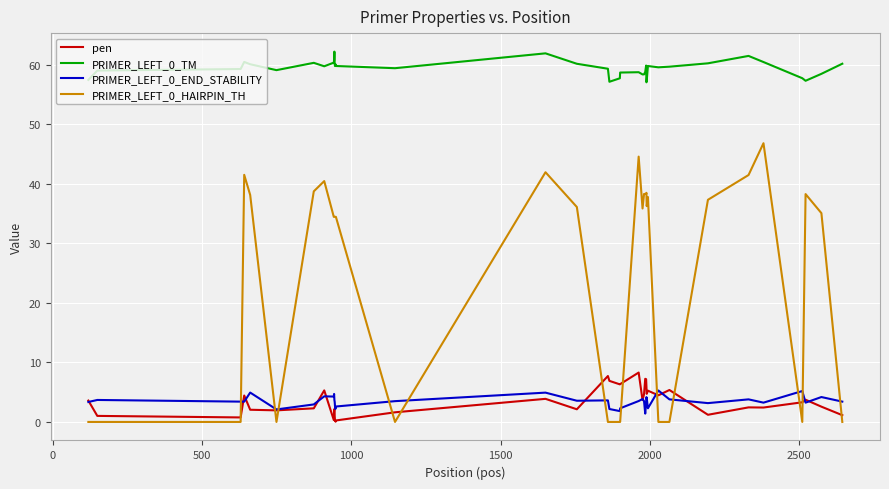

Does the chart have visible grid lines?

Yes